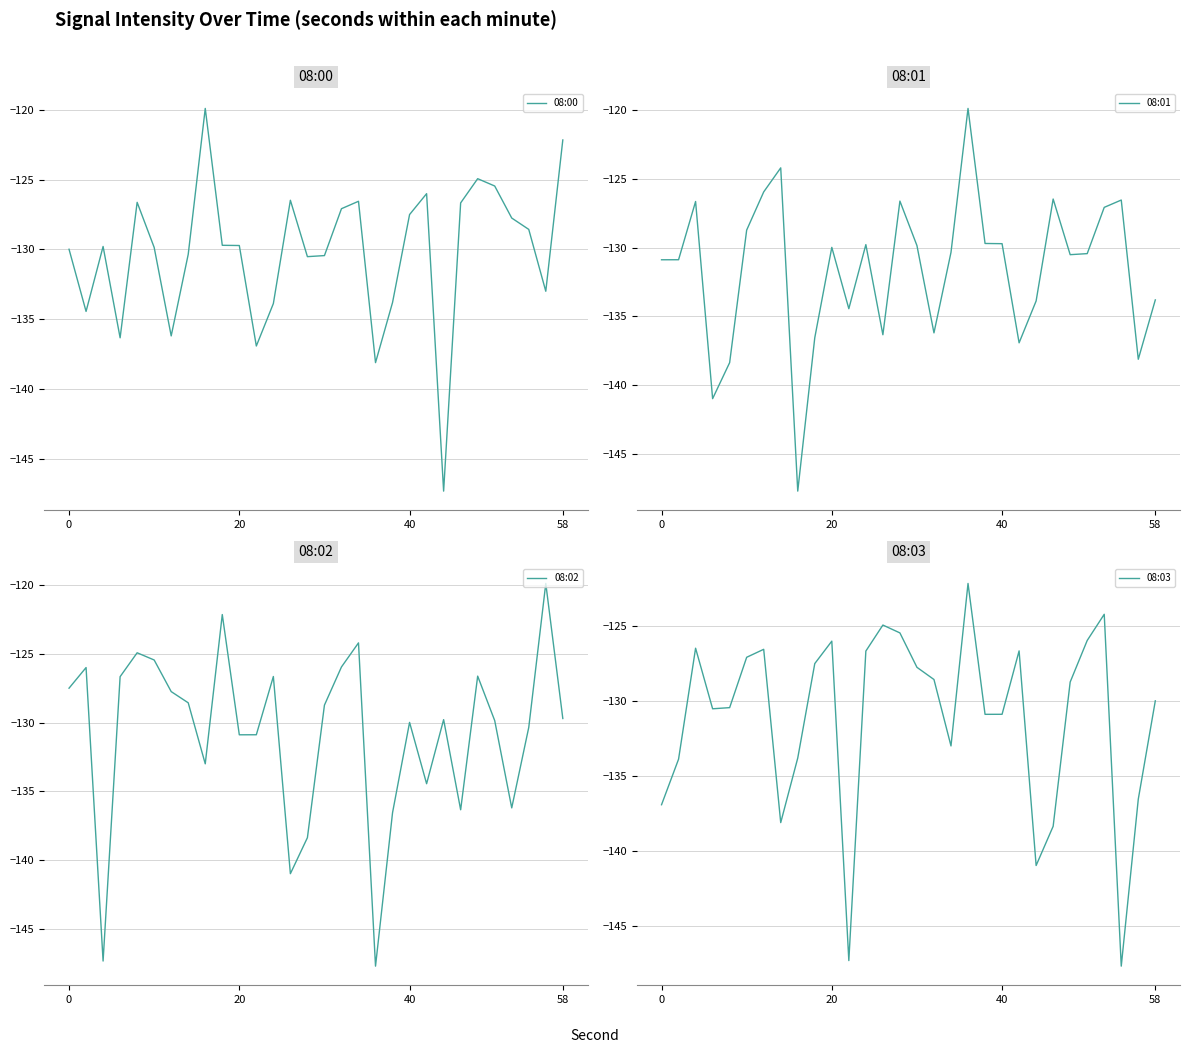

What is the value of the 08:02 point at the 7th from the left?

-127.7